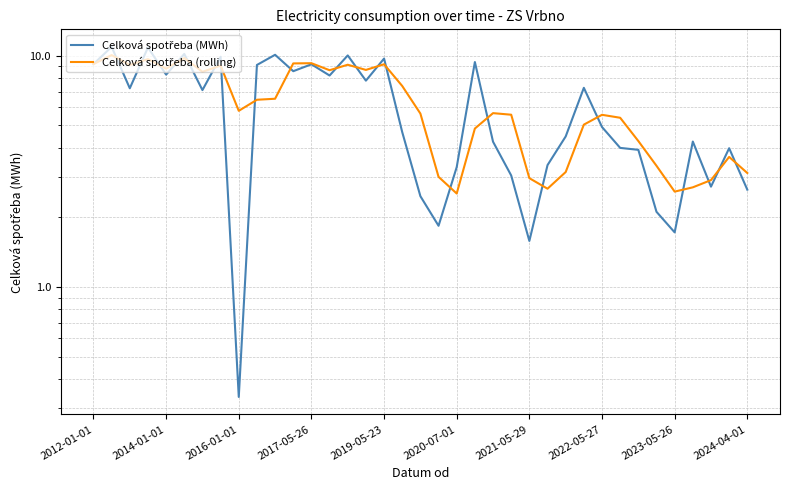

Reading left to right, extract all data points from this chart.

Celková spotřeba (MWh): 9.2	10.9	7.2	10.9	8.3	10.2	7.1	9.9	0.3	9.1	10.1	8.6	9.2	8.2	10.0	7.8	9.7	4.7	2.5	1.8	3.3	9.4	4.3	3.0	1.6	3.4	4.5	7.3	4.9	4.0	3.9	2.1	1.7	4.3	2.7	4.0	2.6
Celková spotřeba (rolling): 9.2	10.1	9.1	9.7	8.8	9.8	8.5	9.1	5.8	6.5	6.5	9.3	9.3	8.7	9.1	8.7	9.2	7.4	5.6	3.0	2.5	4.8	5.7	5.6	3.0	2.7	3.1	5.0	5.6	5.4	4.3	3.3	2.6	2.7	2.9	3.7	3.1